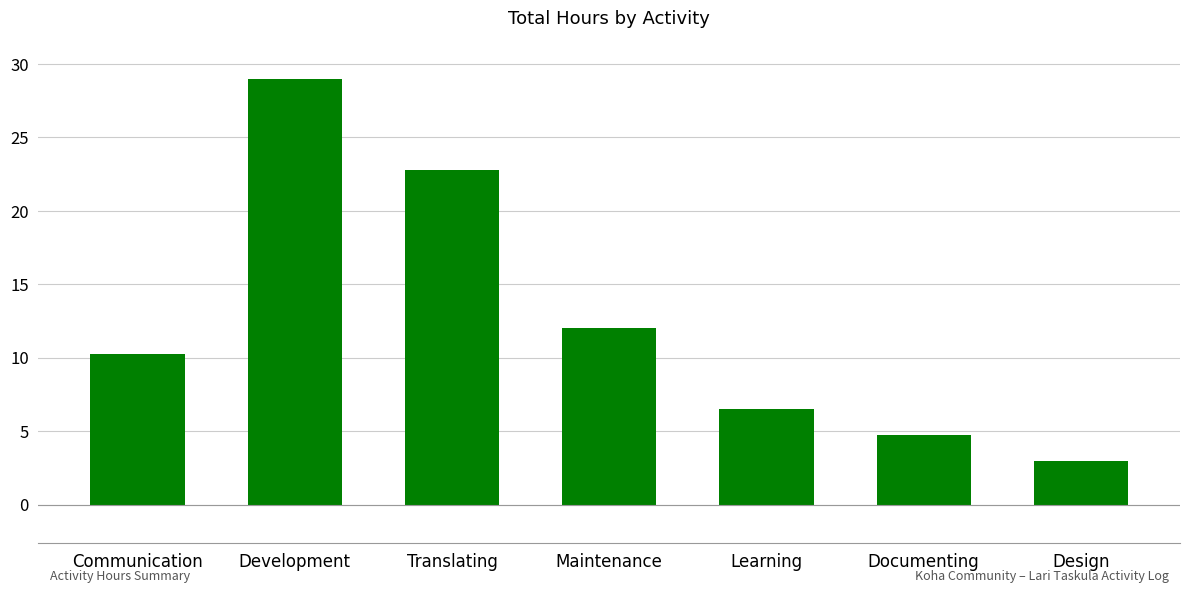

Approximately how many times larger is the value at Development compared to Translating?

1.3